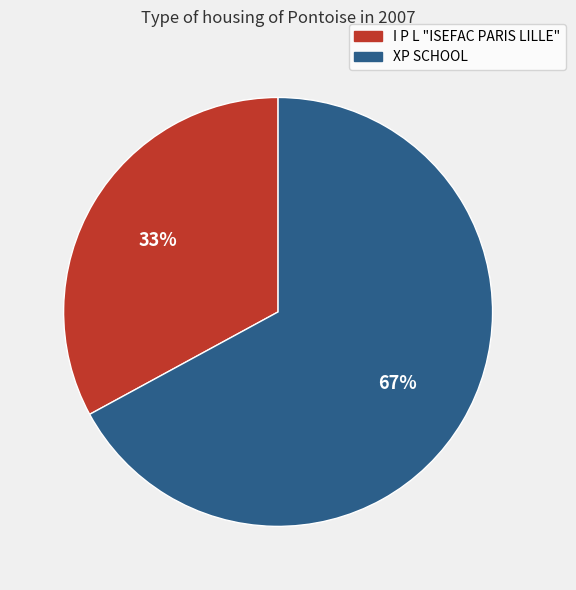

Rank the categories by value from lowest to highest.

I P L "ISEFAC PARIS LILLE", XP SCHOOL